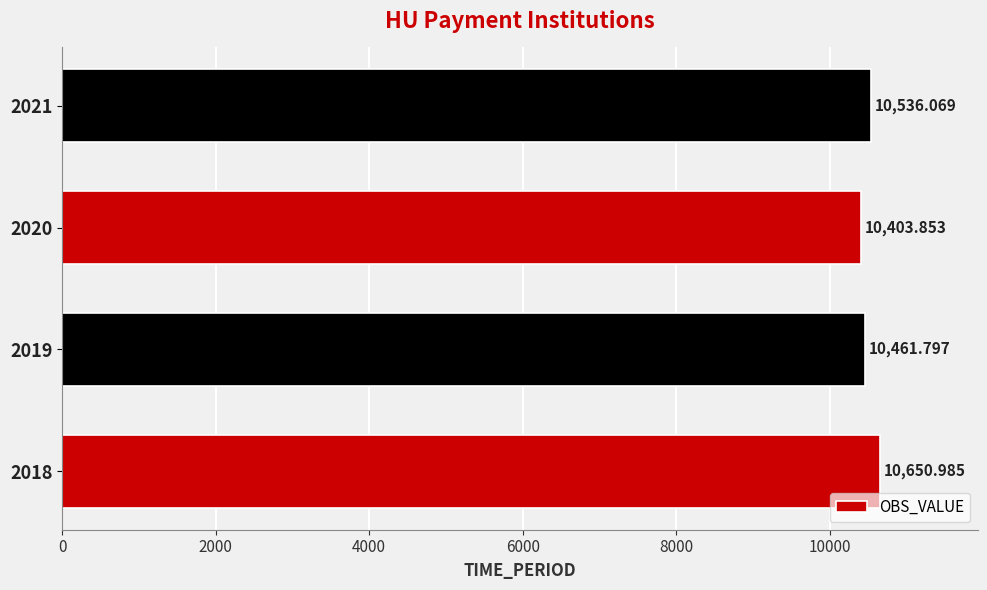

What is the maximum value shown in the chart?

10651.0